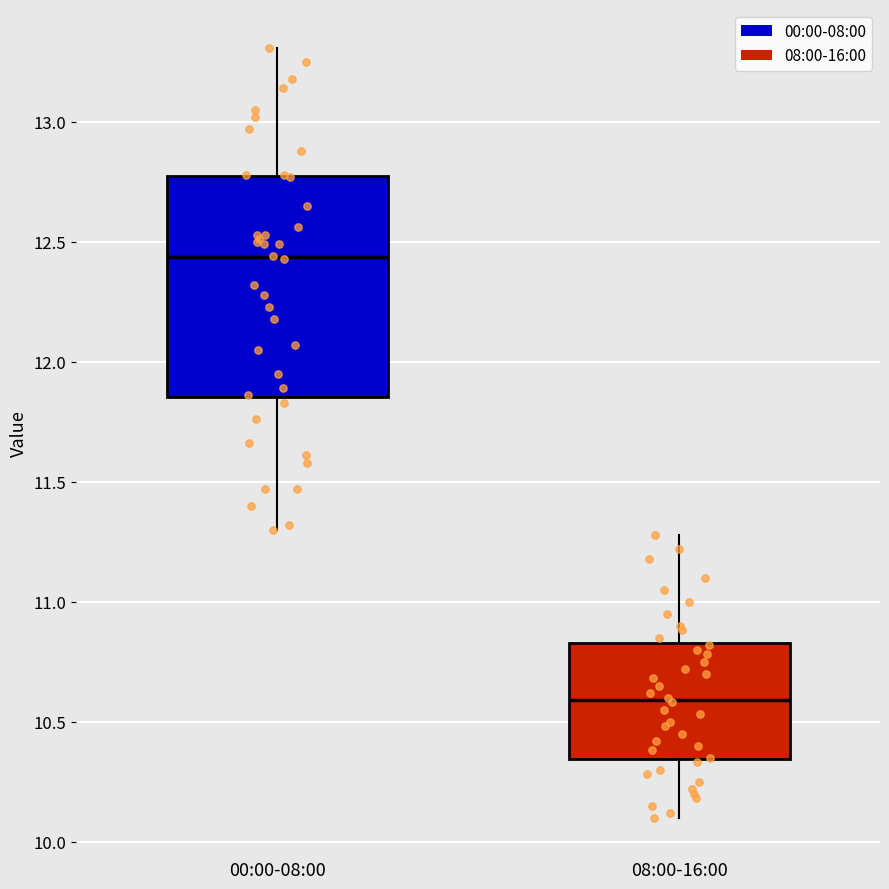

Reading left to right, read every box against the y-axis: the position of its median line, the range the box covers, and the ends of its whiskers. The values are not printed on the chart, so give them approximately, as read against the axis.

00:00-08:00: median 12.45, box 11.85 to 12.75, whiskers 11.30 to 13.30
08:00-16:00: median 10.60, box 10.35 to 10.85, whiskers 10.10 to 11.30